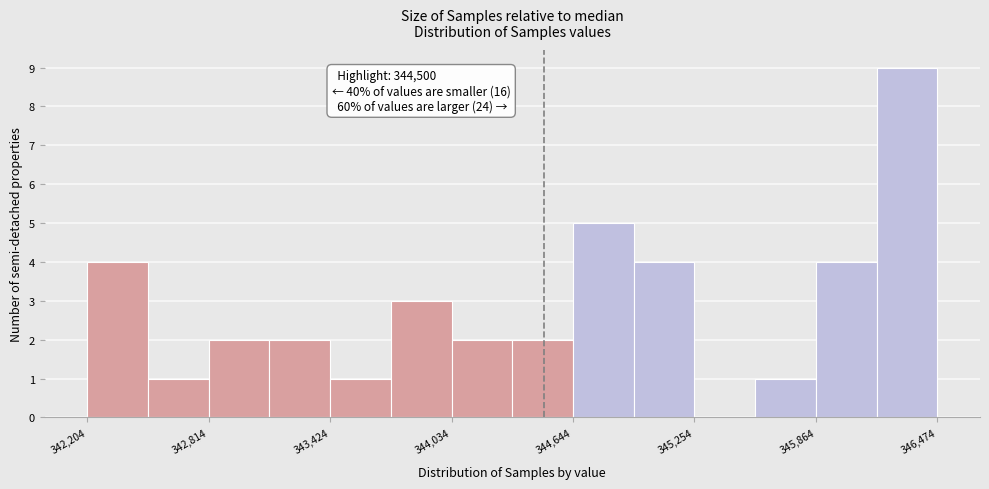

Read against the x-axis, roughly where is the centre of the tallest bar?

346300